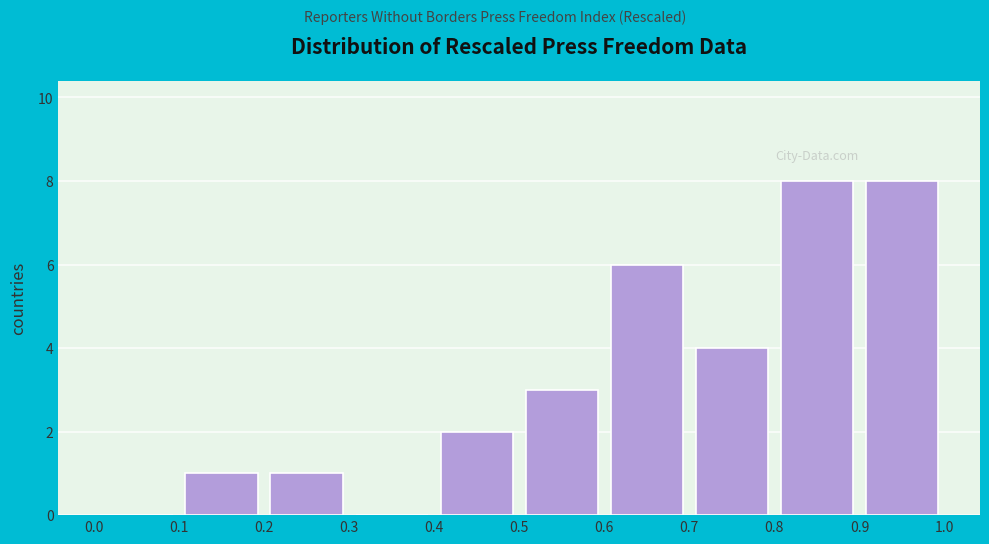

Reading left to right, list every bar in this chart as the range it spans on the x-axis followed by its height. The values are not printed on the chart, so give them approximately, as read against the axis.

0.0 to 0.1: 0
0.1 to 0.2: 1
0.2 to 0.3: 1
0.3 to 0.4: 0
0.4 to 0.5: 2
0.5 to 0.6: 3
0.6 to 0.7: 6
0.7 to 0.8: 4
0.8 to 0.9: 8
0.9 to 1.0: 8